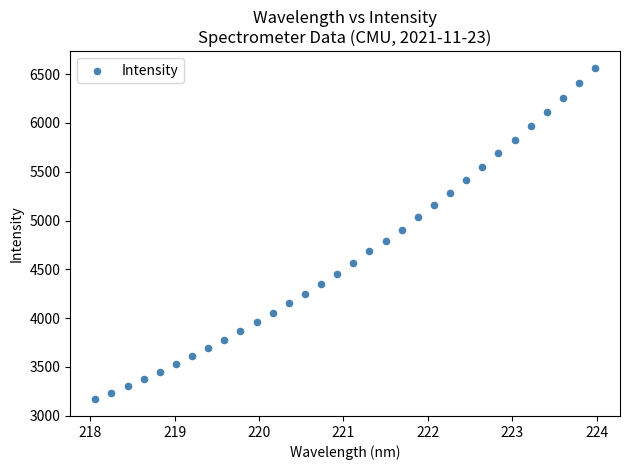

What is the range of X values (max minus min)?

5.9